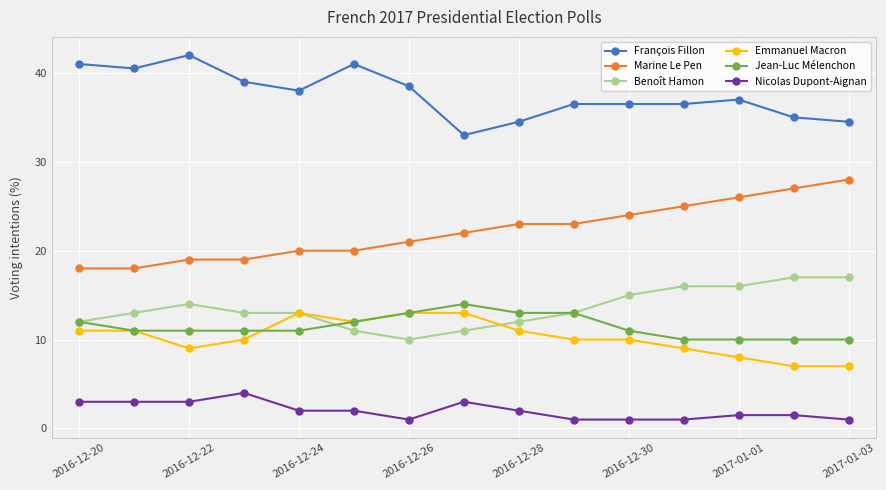

True or false: Emmanuel Macron and Marine Le Pen cross at least once.

False